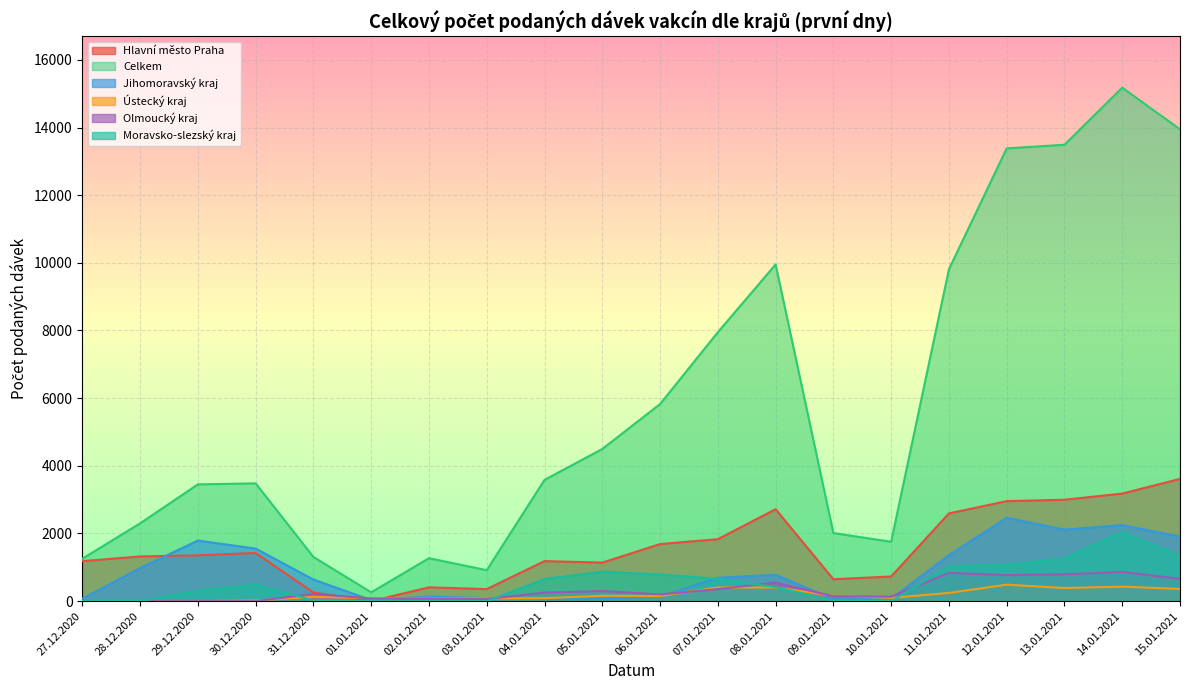

At 28.12.2020, list the series in order from largest to smallest.

Celkem, Hlavní město Praha, Jihomoravský kraj, Ústecký kraj, Olmoucký kraj, Moravsko-slezský kraj